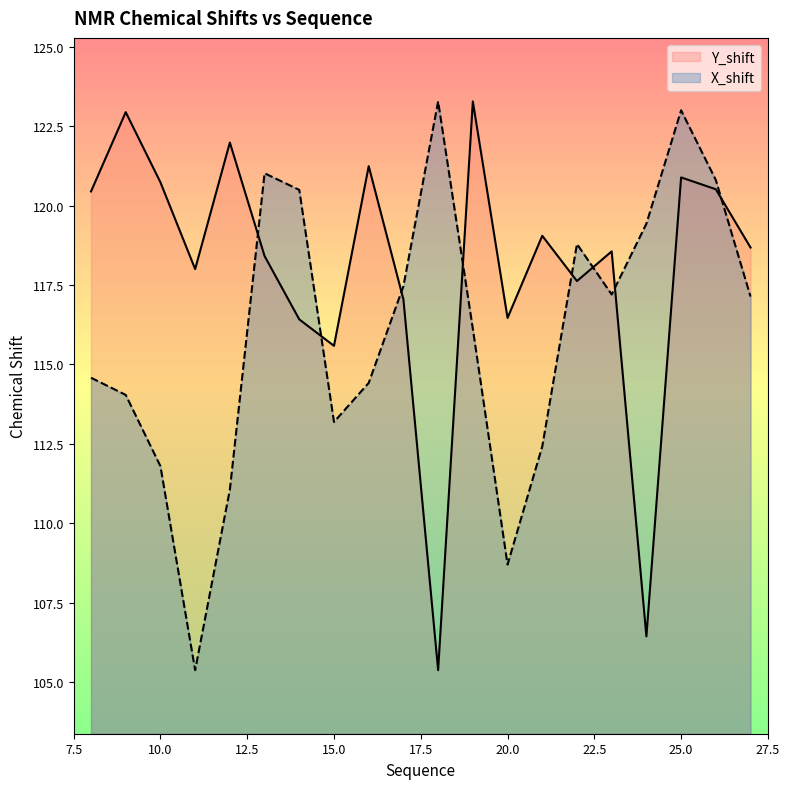

What is the value of the X_shift point at the 14th from the left?

112.4